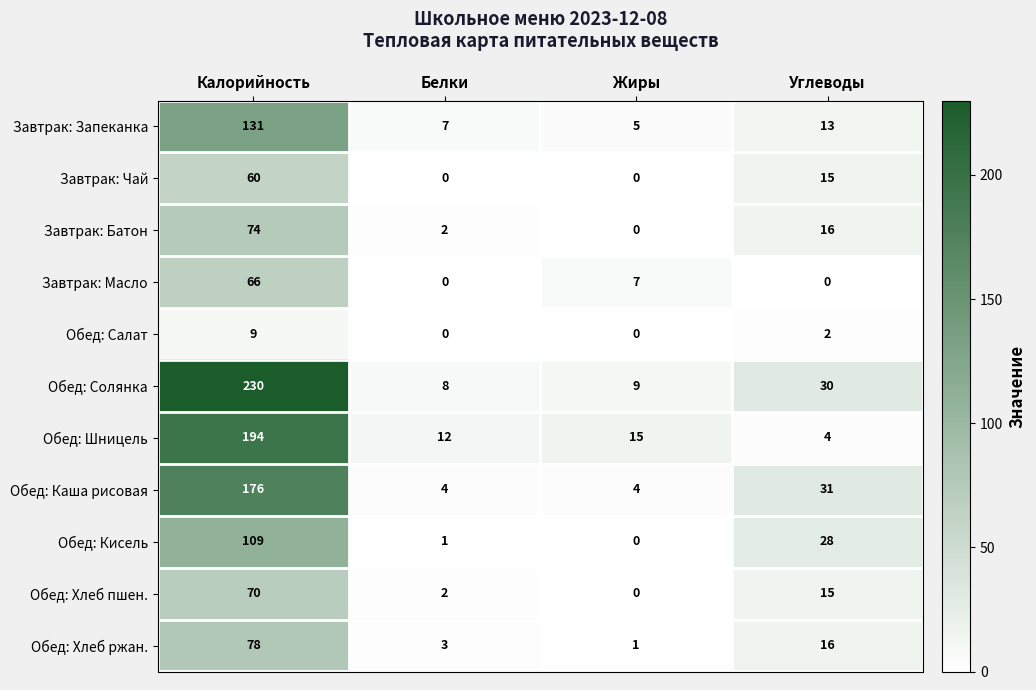

How many data points does each series have?

4